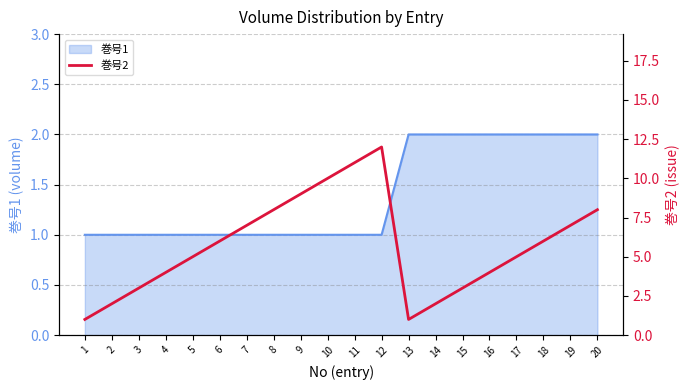

Between 13 and 16, which is larger?

16